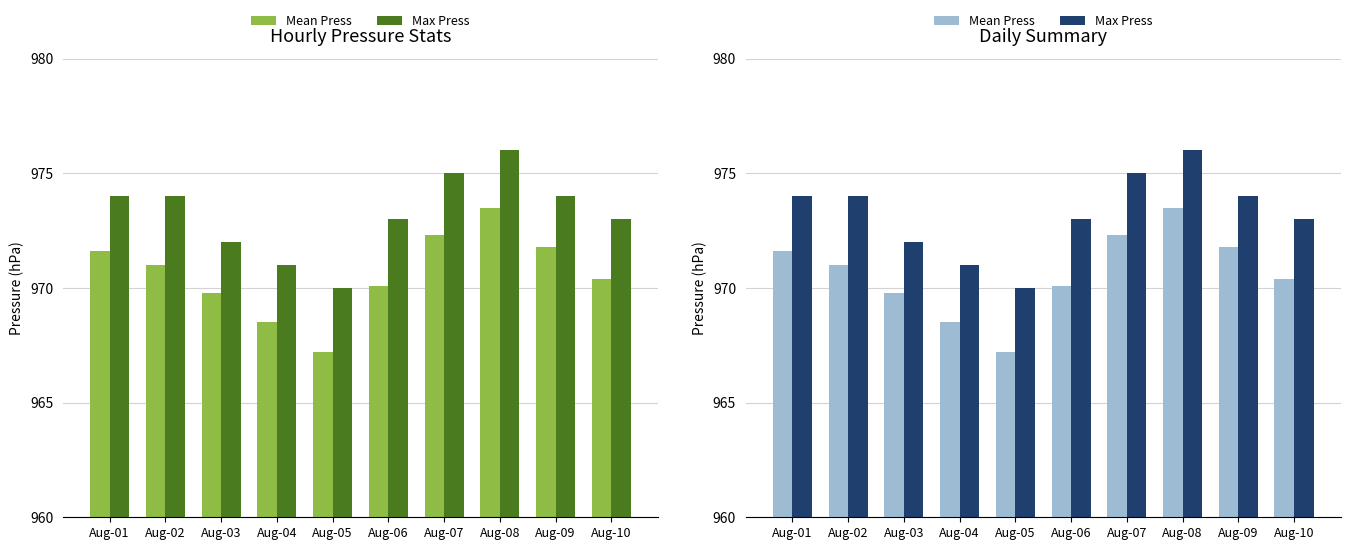

Is it true that Mean Press equals 973.5 at Aug-08?

True